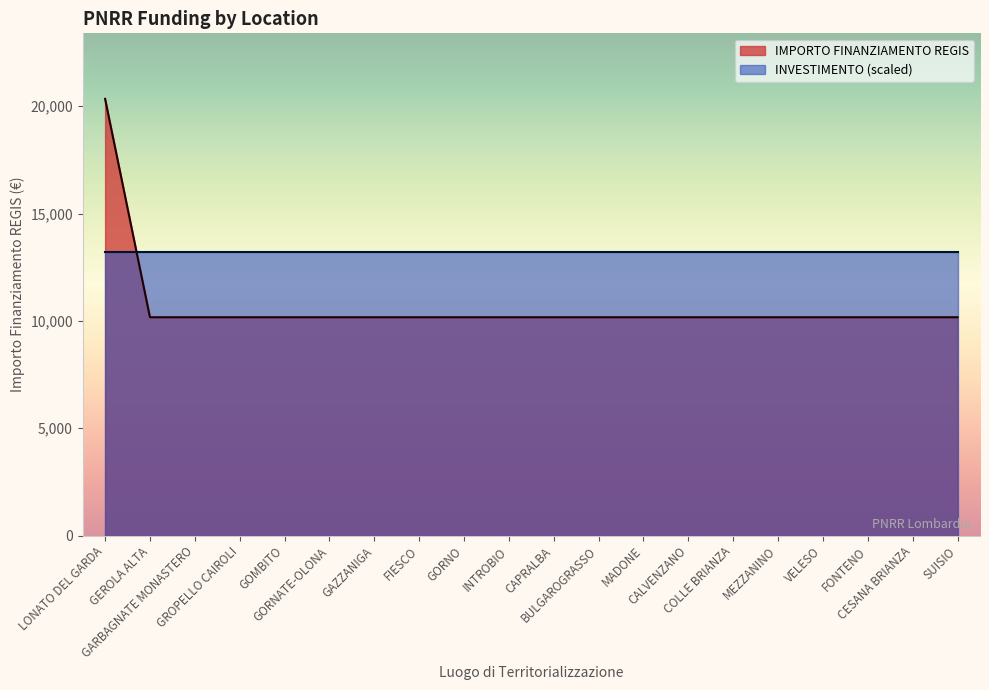

What is the difference between the maximum and second lowest values?

10172